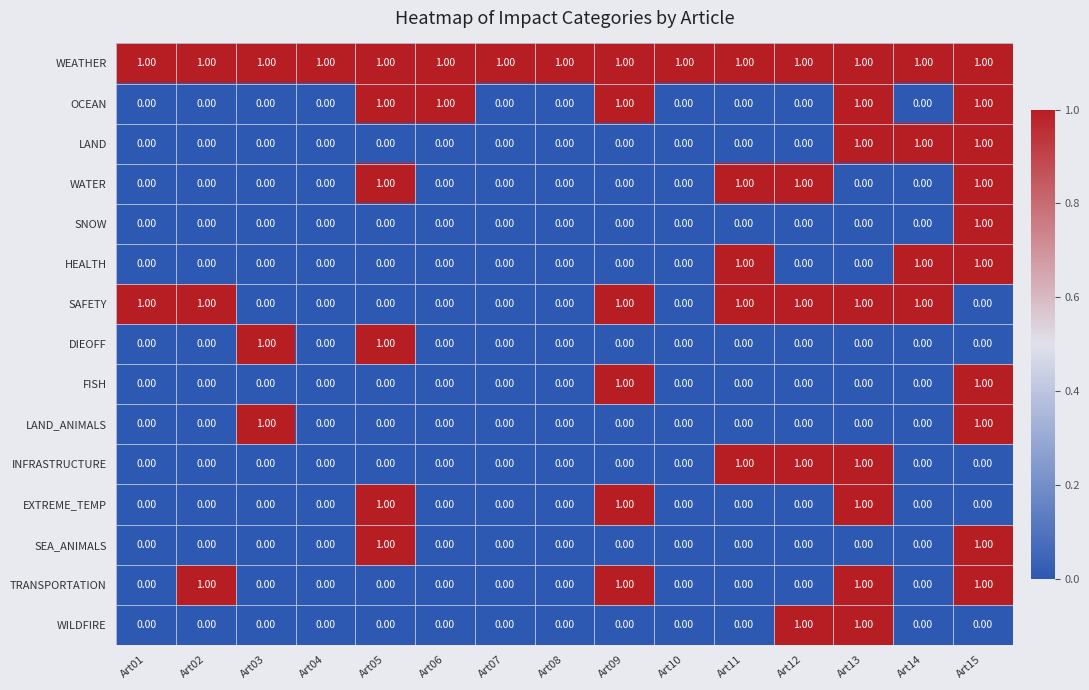

At which category is the sum across all series the highest?

Art15